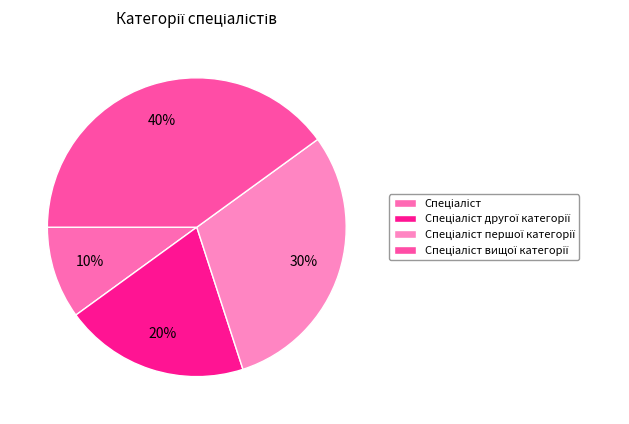

To the nearest percent, what is the average slice percentage?

25%